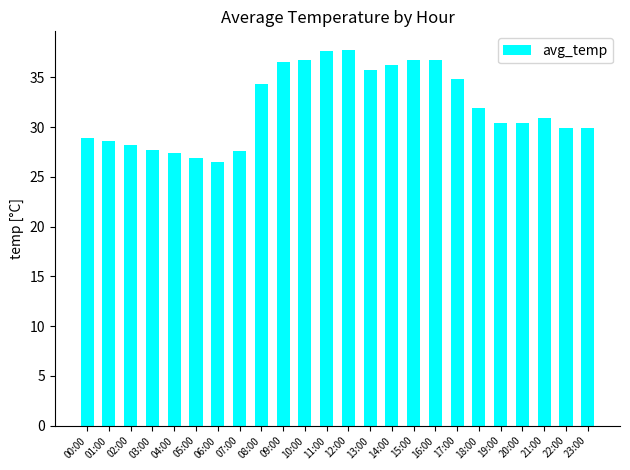

What is the label of the 20th bar from the right?

04:00